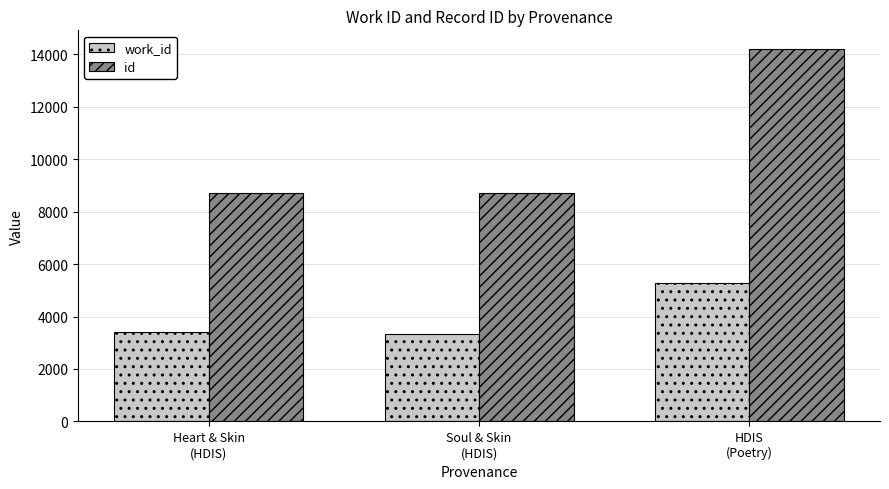

Rank the series by their average value, from highest to lowest.

id, work_id